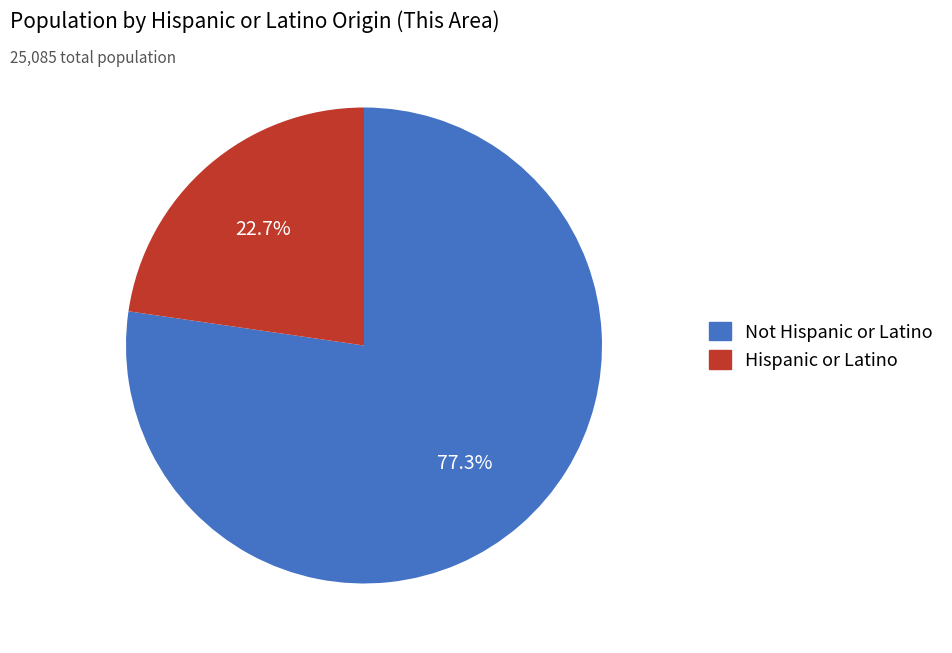

To the nearest percent, what is the difference between the largest and smallest slice percentages?

55%